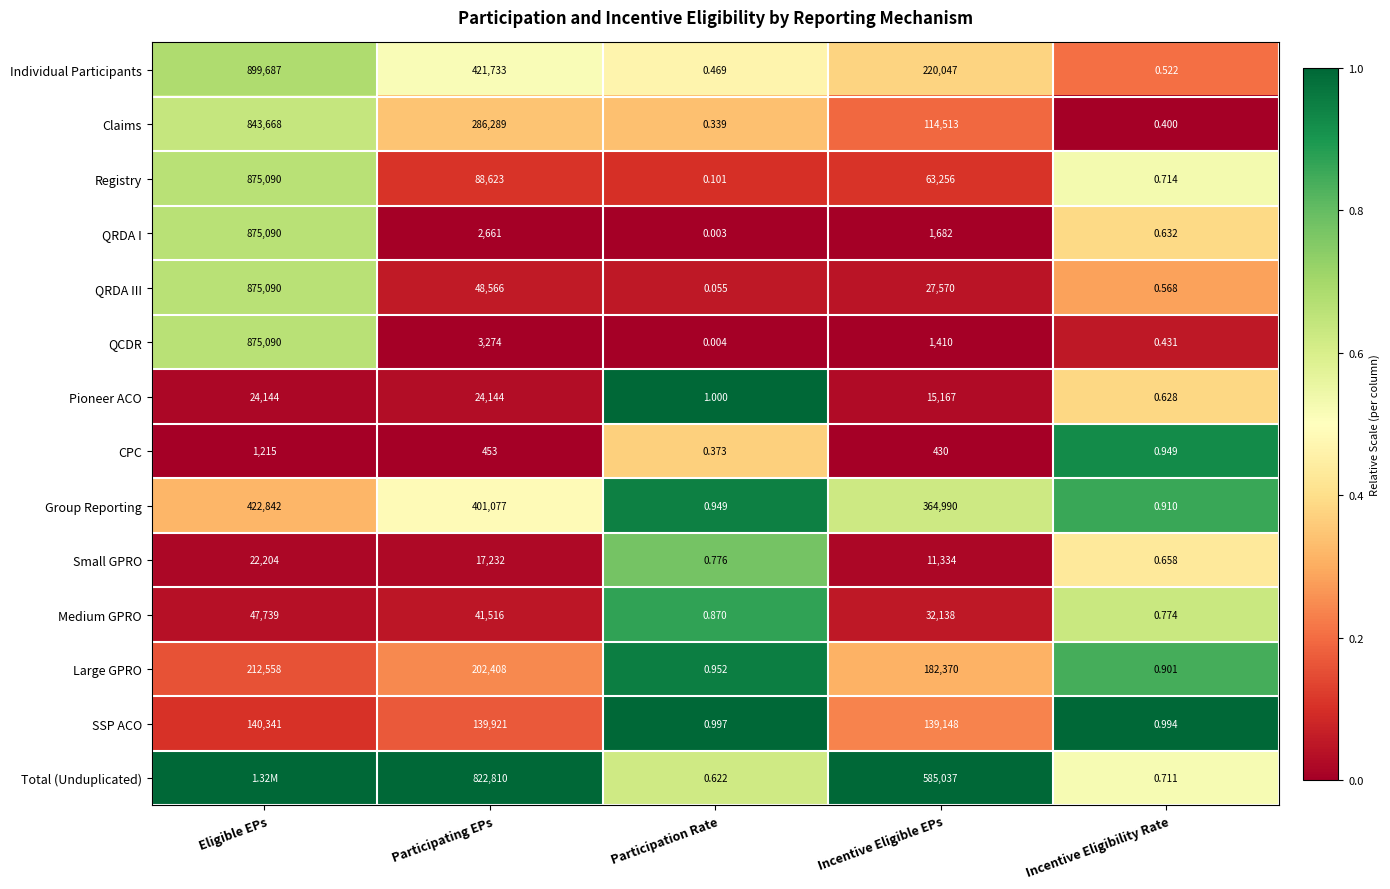

At Incentive Eligibility Rate, list the series in order from smallest to largest.

Claims, QCDR, Individual Participants, QRDA III, Pioneer ACO, QRDA I, Small GPRO, Total (Unduplicated), Registry, Medium GPRO, Large GPRO, Group Reporting, CPC, SSP ACO